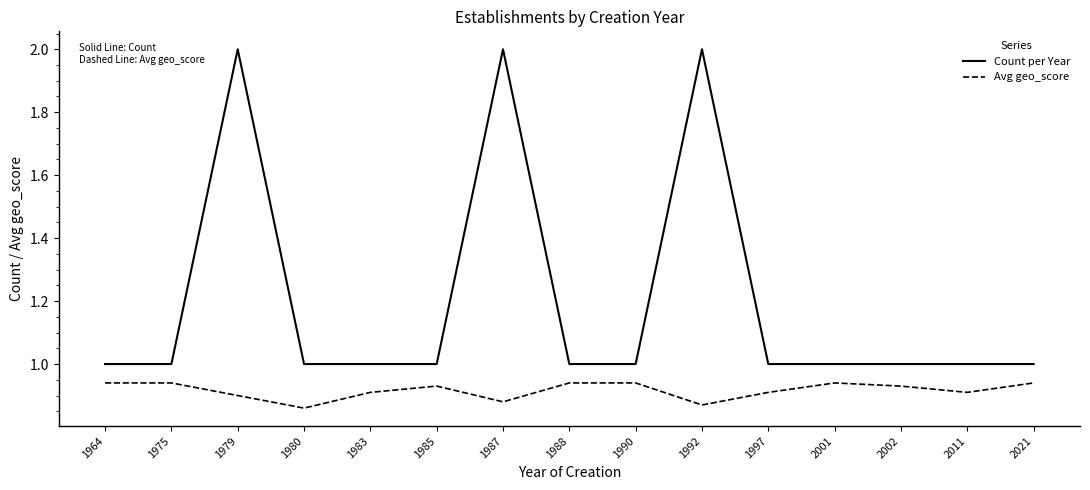

What is the difference between the maximum and second lowest values in the Count per Year series?

1.0